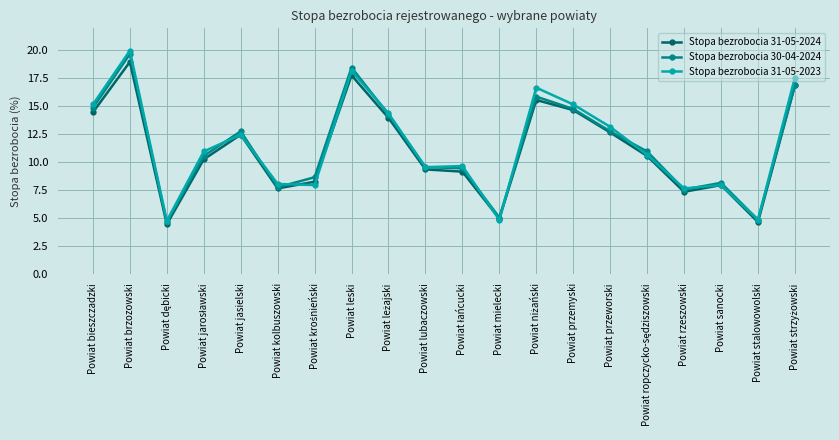

What is the value of the Stopa bezrobocia 30-04-2024 point at the 13th from the left?

15.8